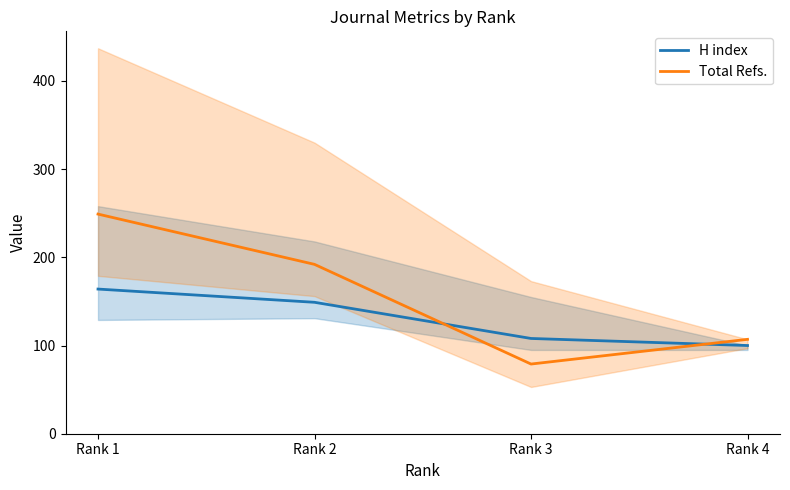

What is the average value of the Total Refs. series?

157